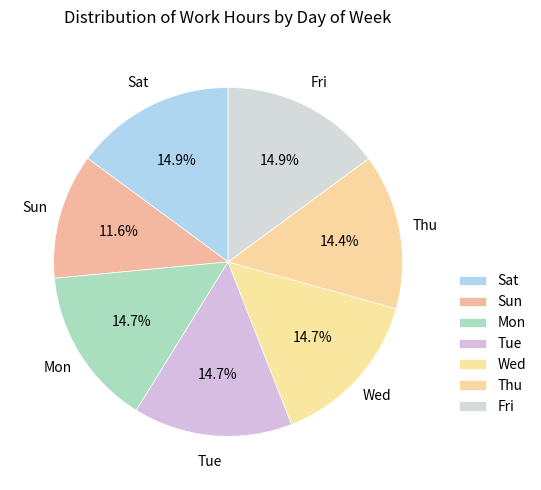

Which slice is the largest?

Fri